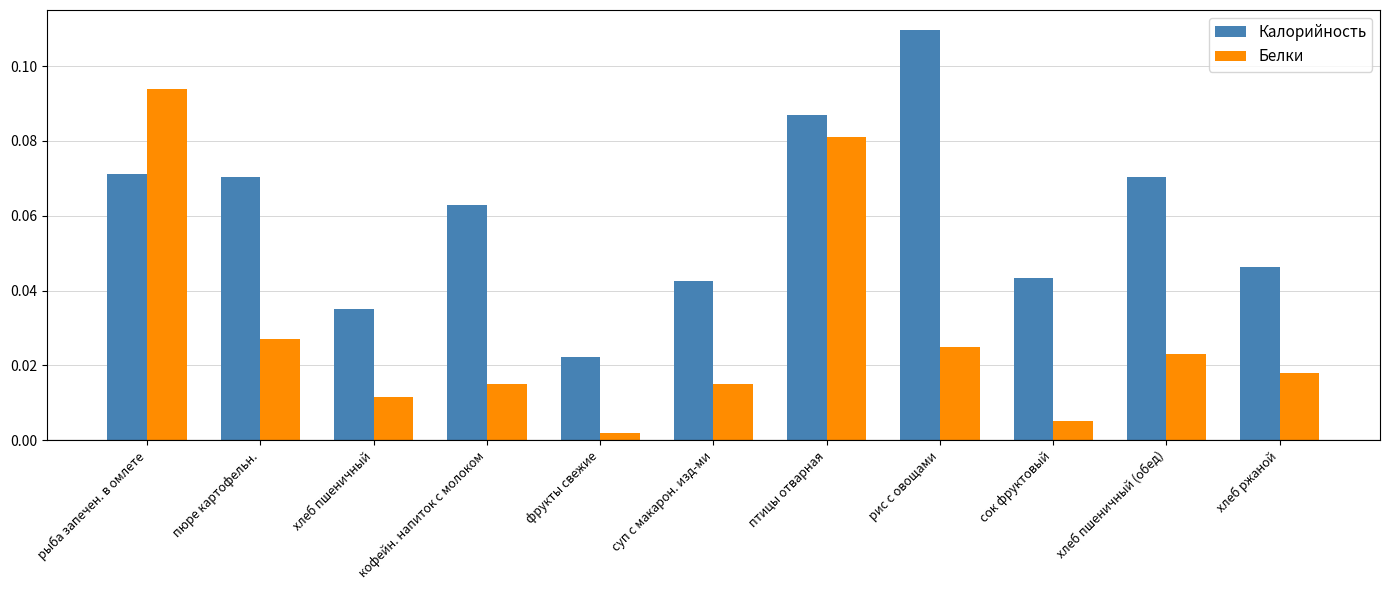

What is the sum of all Калорийность values?

0.7